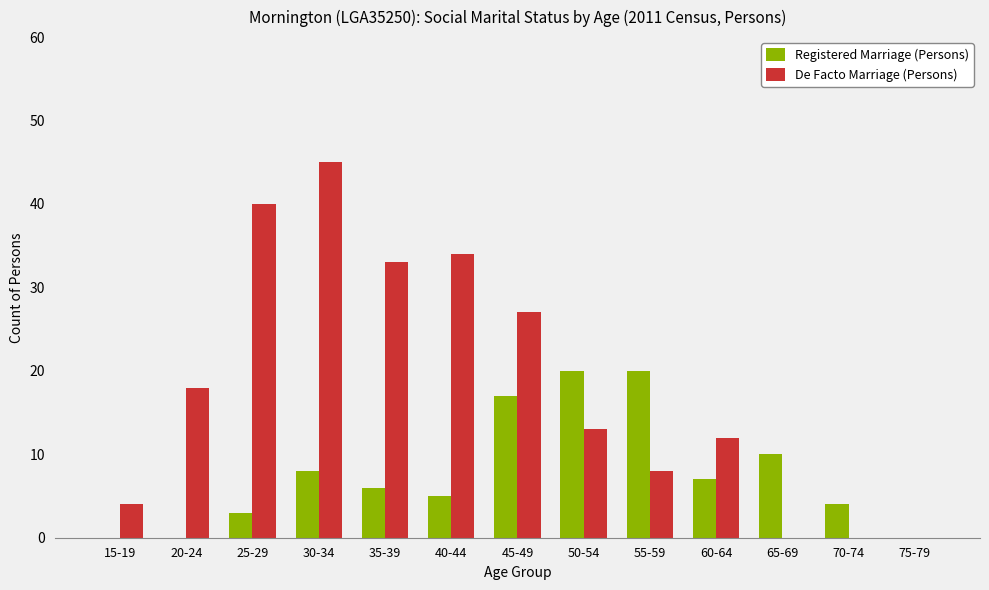

At which category is the sum across all series the highest?

30-34